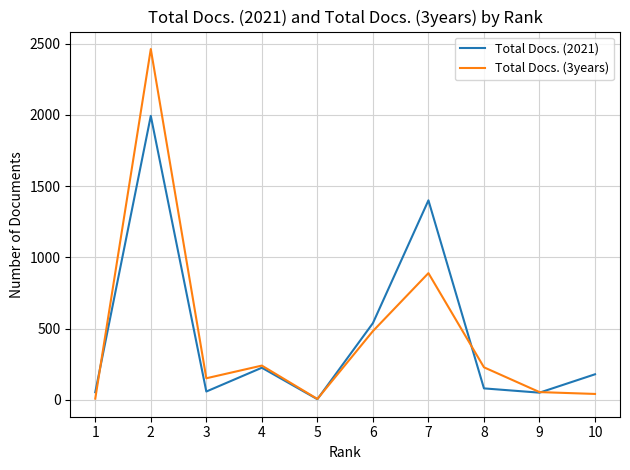

At which category is the sum across all series the highest?

2